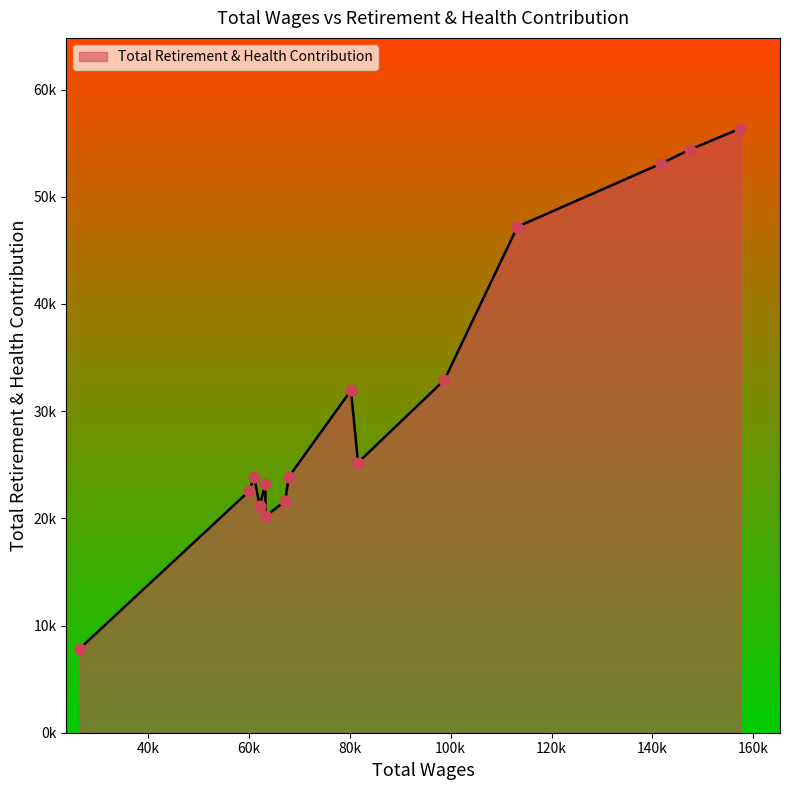

Between 61006.0 and 81627.0, which is larger?

81627.0